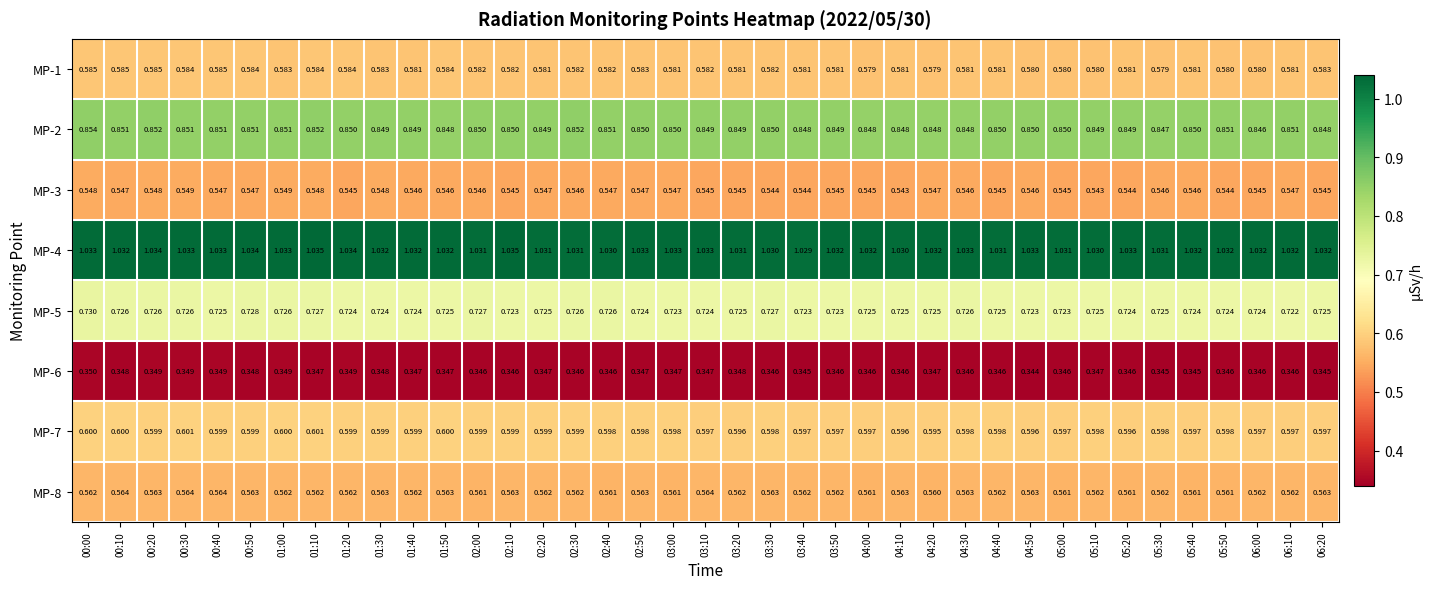

Is the value of MP-6 at 04:50 greater than the value of MP-2 at 06:10?

No